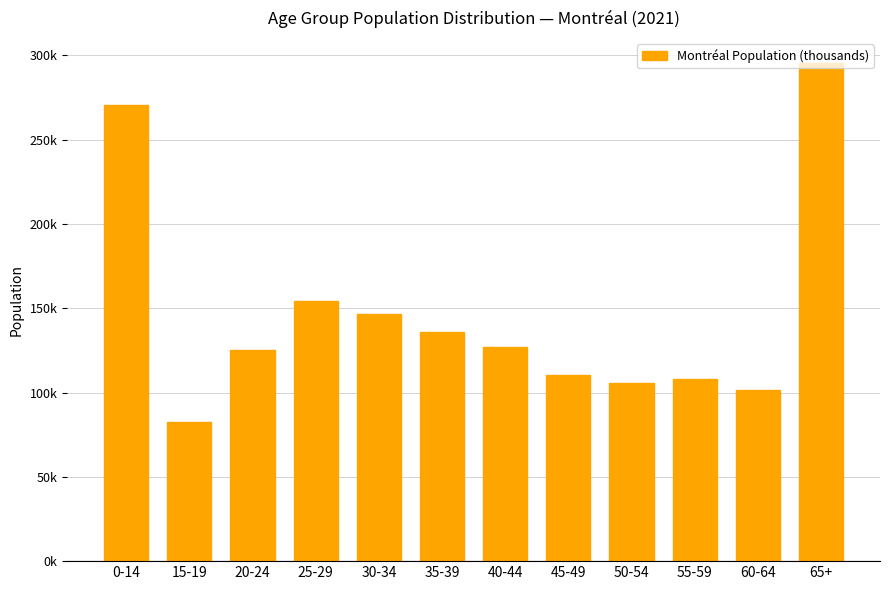

At which label is the value closest to 188?

25-29